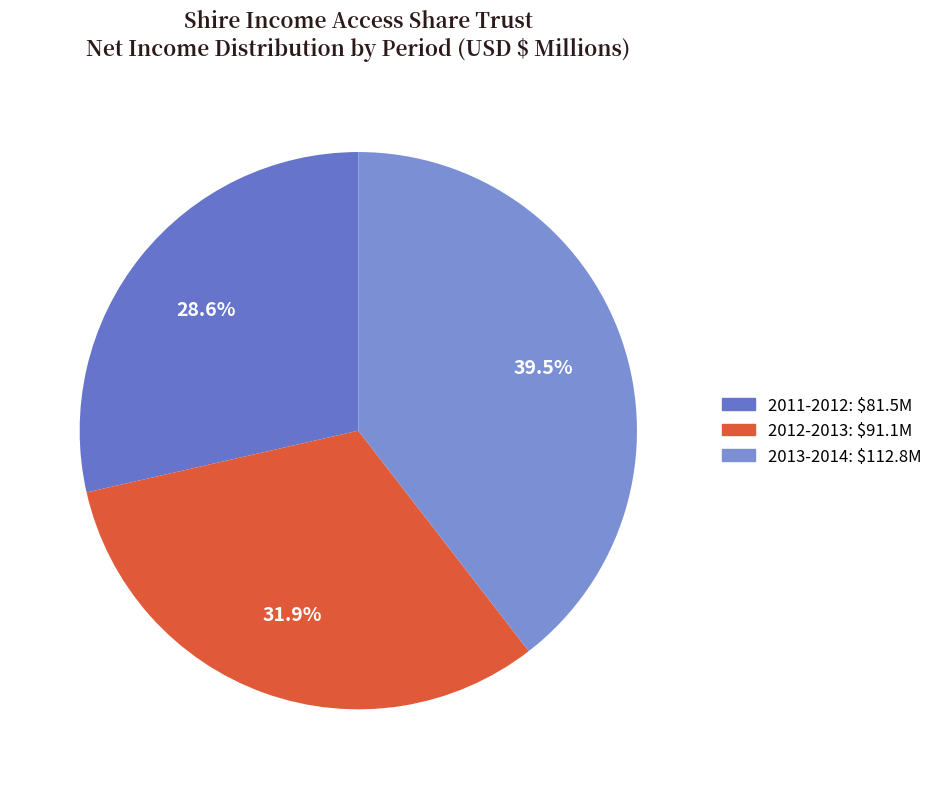

To the nearest percent, what is the difference between the largest and smallest slice percentages?

11%